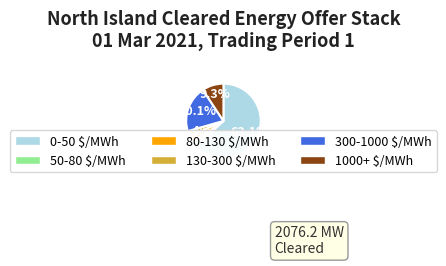

Which slice is the largest?

0-50 $/MWh